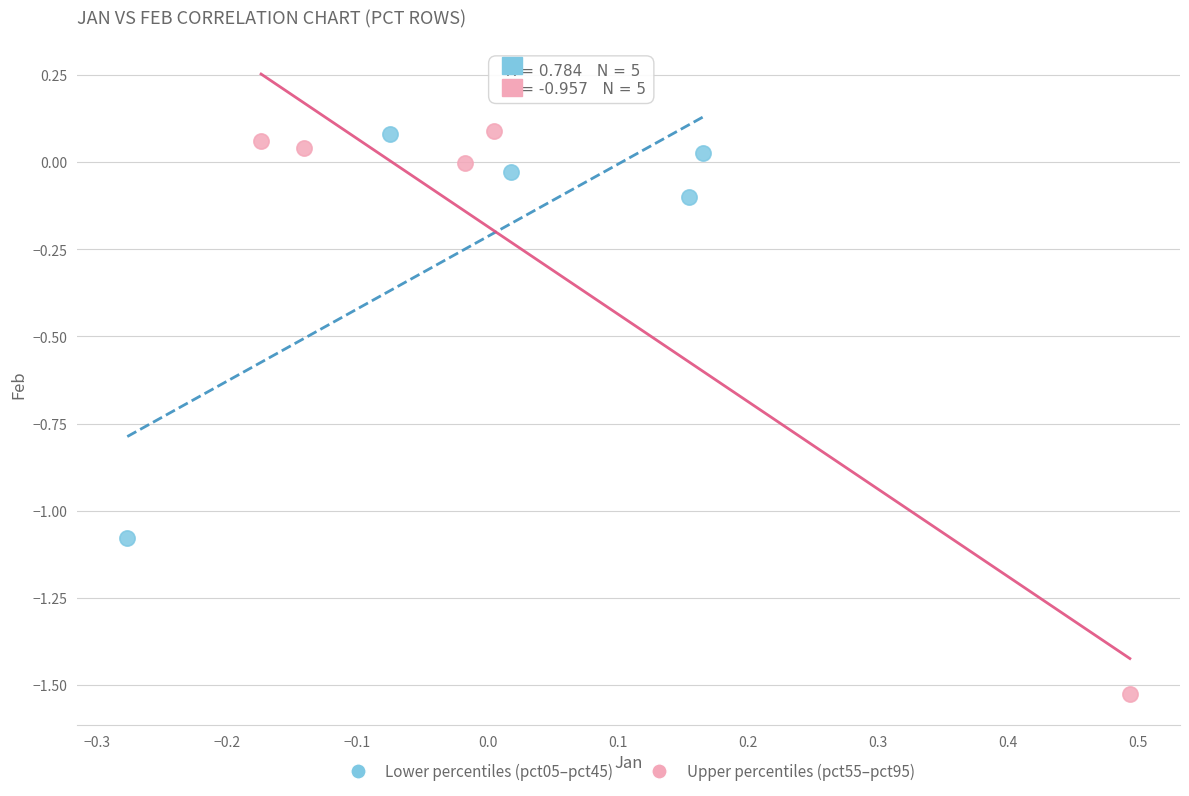

Which series contains the lowest Y value?

Upper percentiles (pct55–pct95)